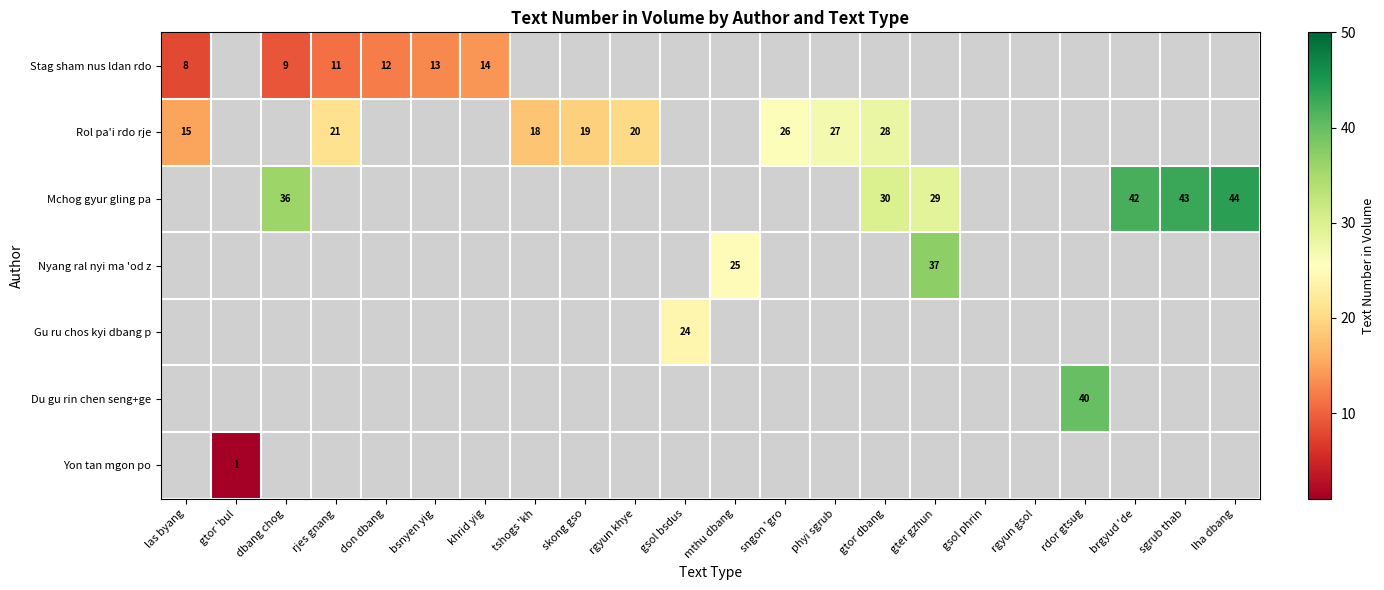

What is the smallest value displayed?

1.0